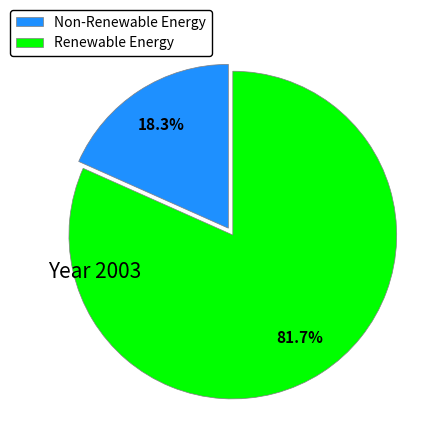

Between Non-Renewable Energy and Renewable Energy, which is larger?

Renewable Energy